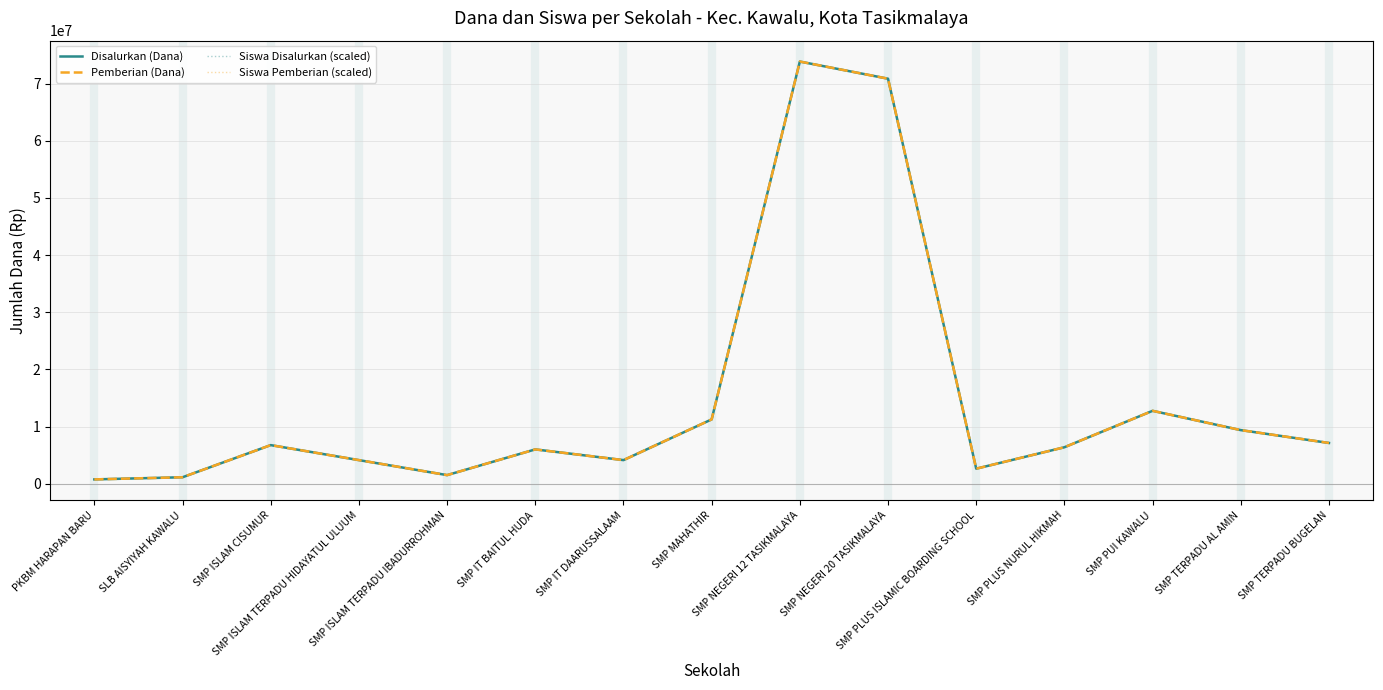

True or false: Disalurkan (Dana) and Siswa Pemberian (scaled) cross at least once.

False